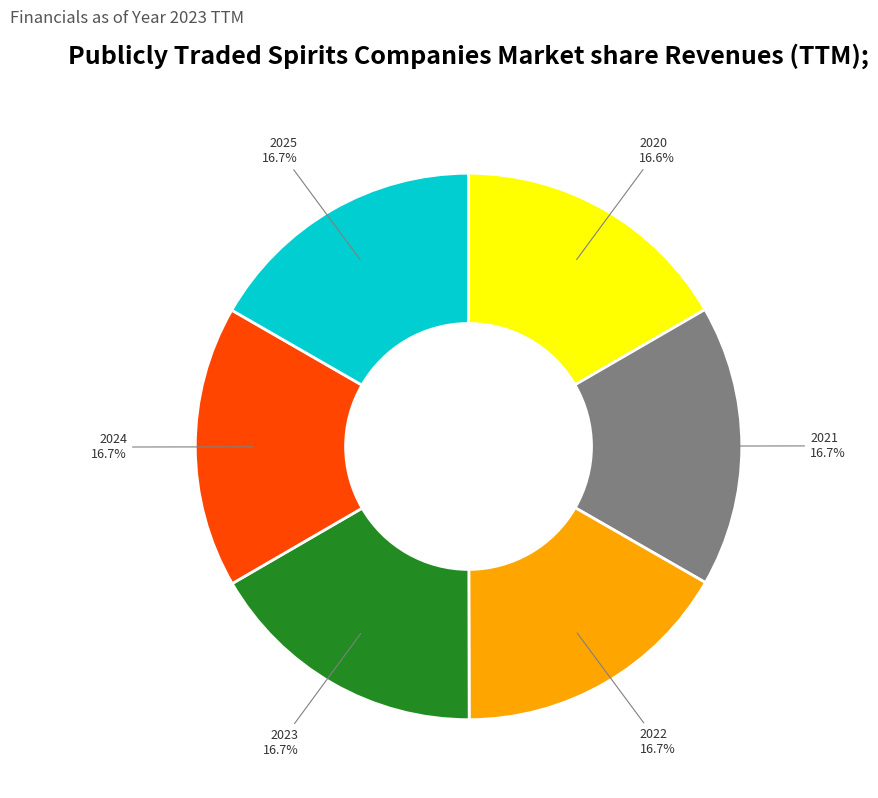

How many slices are in this pie chart?

6